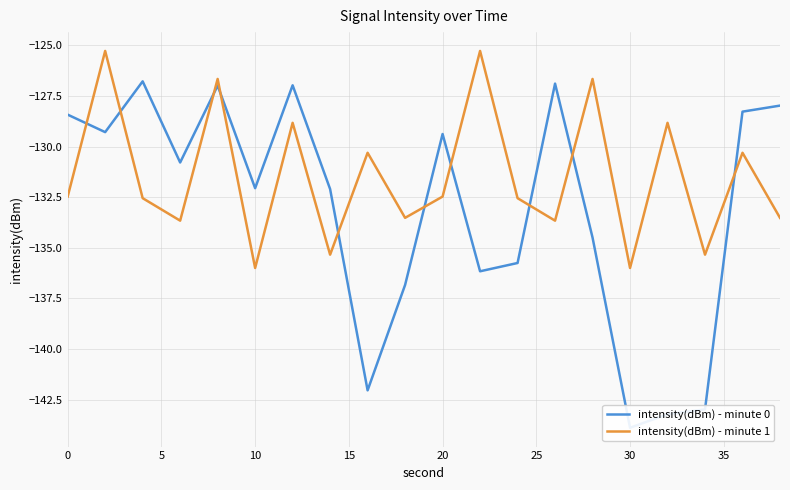

Which series has the largest range (max minus min)?

intensity(dBm) - minute 0